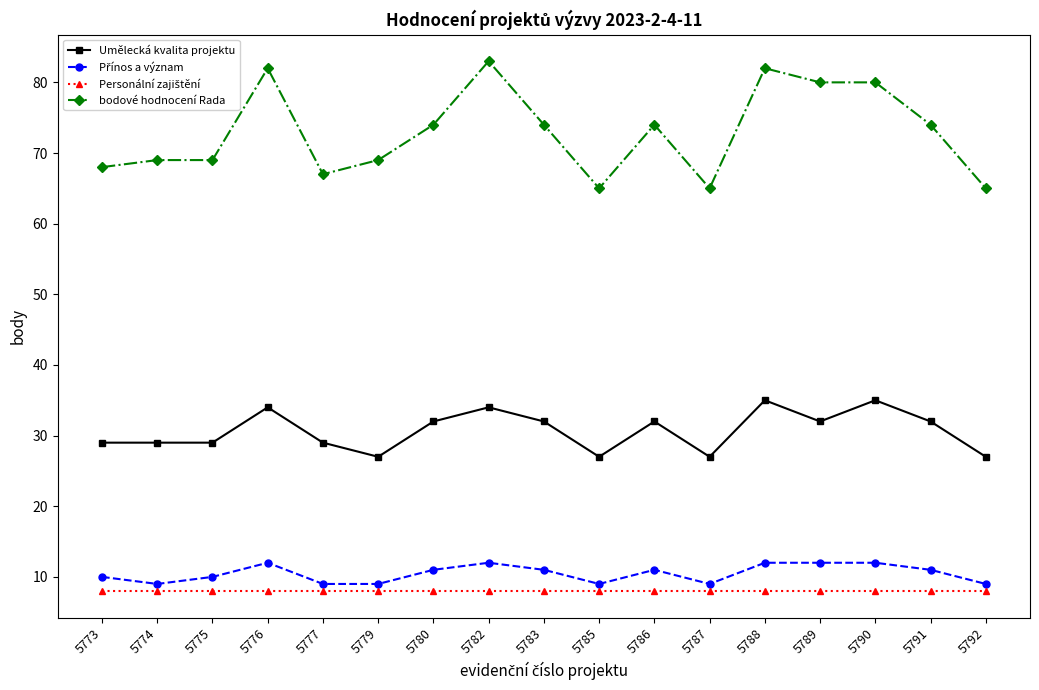

Does the chart have visible grid lines?

No